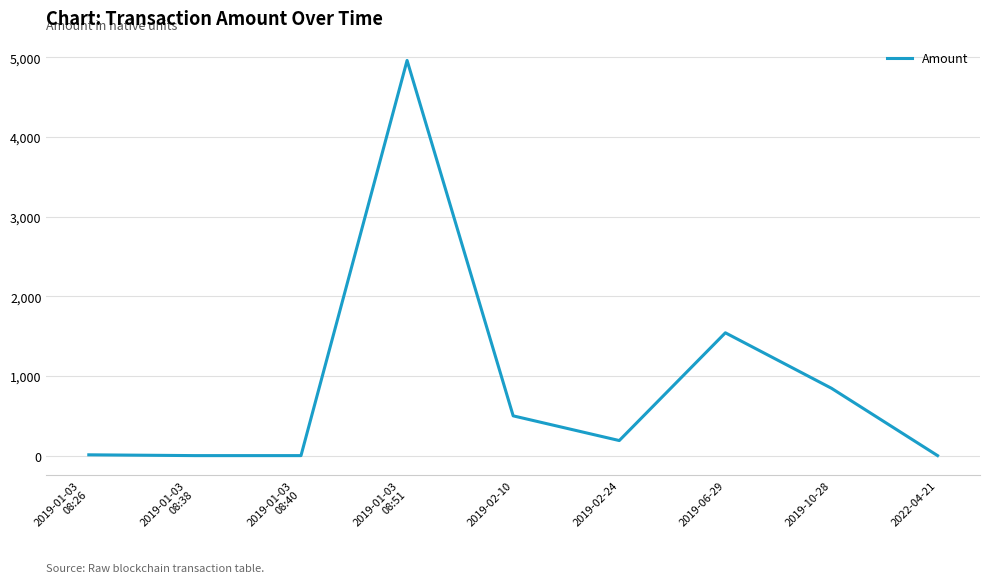

What is the difference between the maximum and minimum values?

4960.0